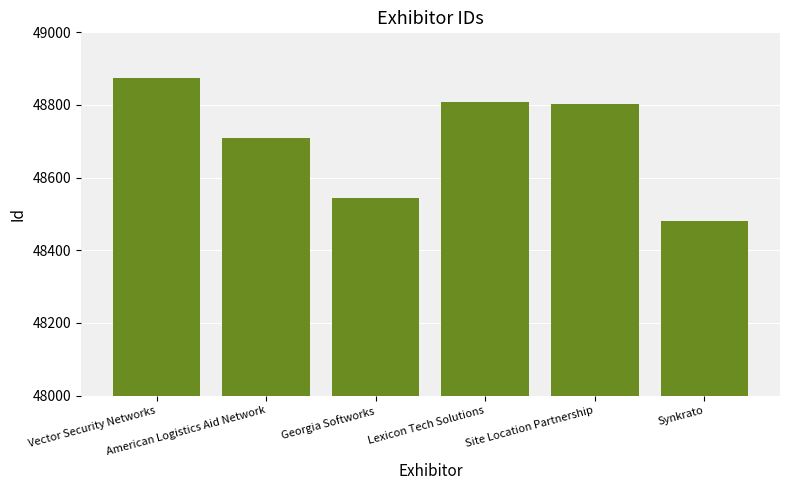

Reading left to right, list all the values displayed in this chart.

48875	48709	48544	48808	48802	48482